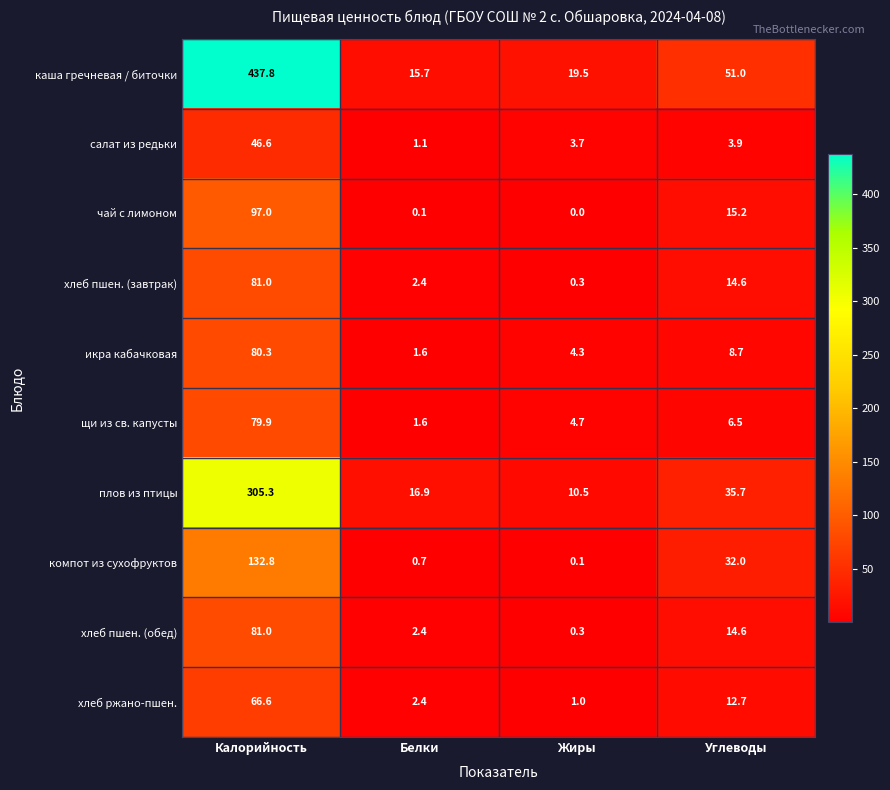

What is the average value of the щи из св. капусты series?

23.2